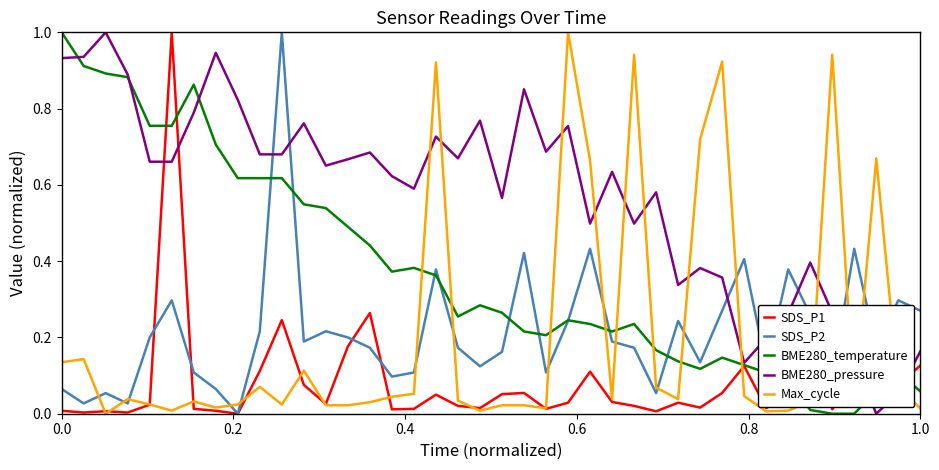

What is the maximum value for BME280_temperature?

1.0